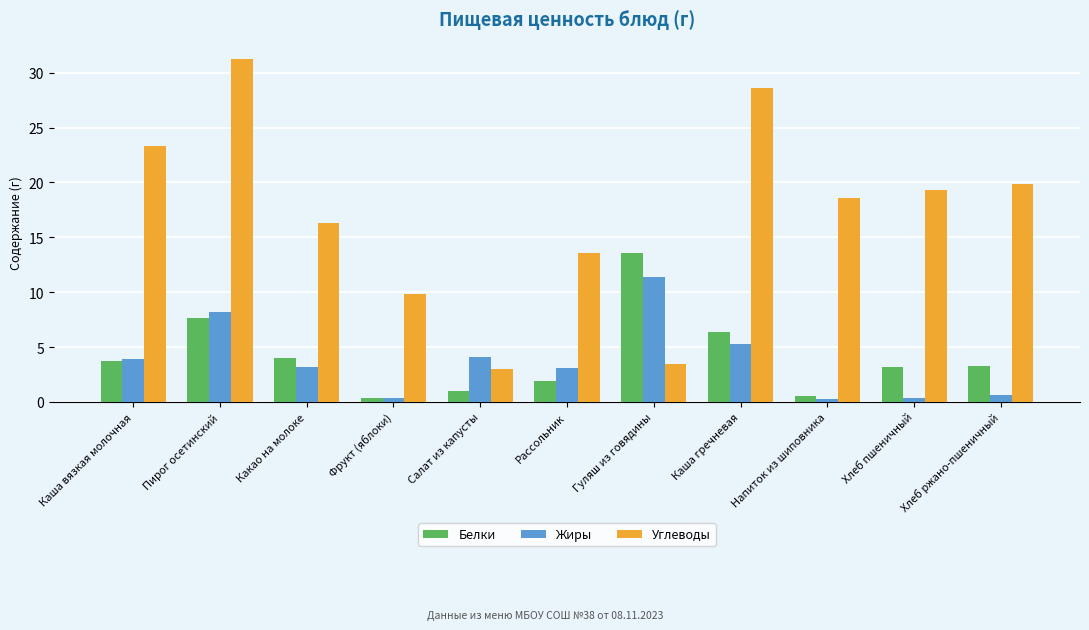

What is the difference between the highest and lowest values at Каша гречневая?

23.3